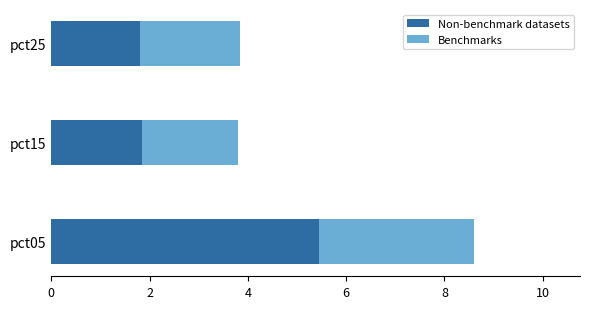

What is the average value of the Non-benchmark datasets series?

3.0